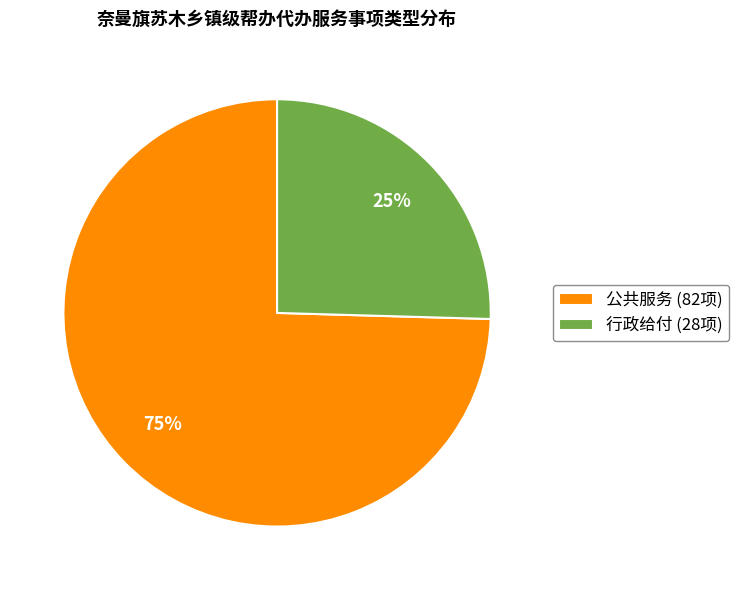

What is the ratio of the value at 行政给付 (28项) to the value at 公共服务 (82项)?

0.3